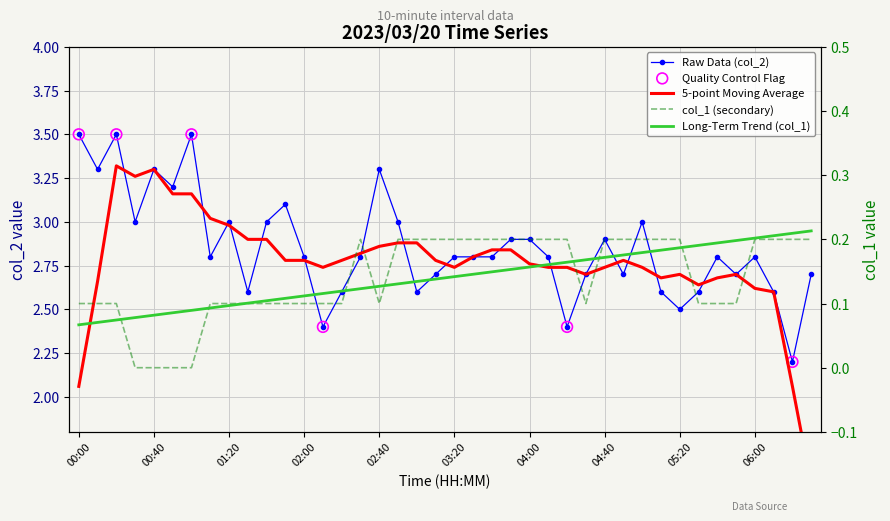

Which series contains the lowest Y value?

col_1